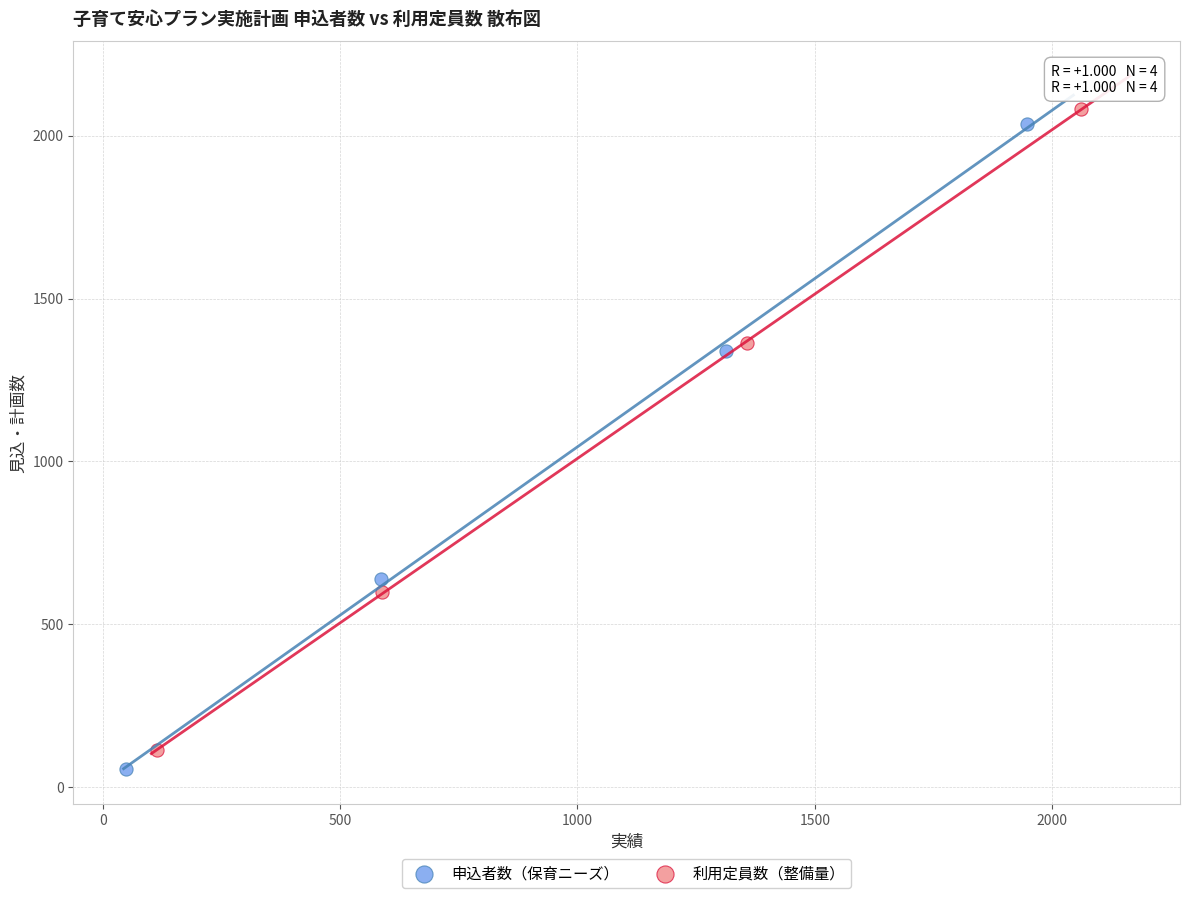

Which series contains the highest Y value?

利用定員数（整備量）